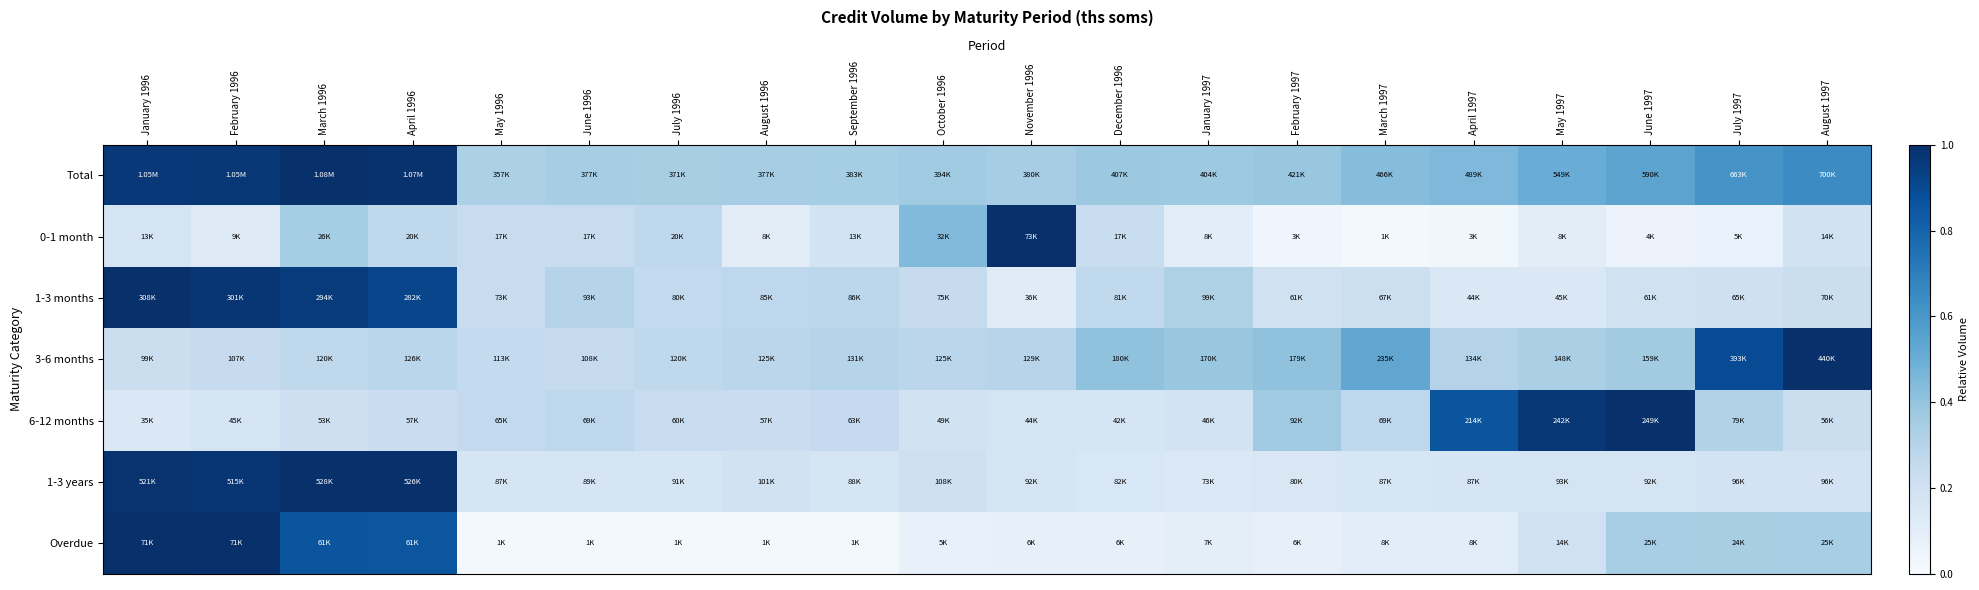

Reading left to right, transcribe all the data shown in this chart.

Total: January 1996=1.0	February 1996=1.0	March 1996=1.0	April 1996=1.0	May 1996=0.3	June 1996=0.3	July 1996=0.3	August 1996=0.3	September 1996=0.4	October 1996=0.4	November 1996=0.4	December 1996=0.4	January 1997=0.4	February 1997=0.4	March 1997=0.4	April 1997=0.5	May 1997=0.5	June 1997=0.5	July 1997=0.6	August 1997=0.6
0-1 month: January 1996=0.2	February 1996=0.1	March 1996=0.4	April 1996=0.3	May 1996=0.2	June 1996=0.2	July 1996=0.3	August 1996=0.1	September 1996=0.2	October 1996=0.4	November 1996=1.0	December 1996=0.2	January 1997=0.1	February 1997=0.0	March 1997=0.0	April 1997=0.0	May 1997=0.1	June 1997=0.1	July 1997=0.1	August 1997=0.2
1-3 months: January 1996=1.0	February 1996=1.0	March 1996=1.0	April 1996=0.9	May 1996=0.2	June 1996=0.3	July 1996=0.3	August 1996=0.3	September 1996=0.3	October 1996=0.2	November 1996=0.1	December 1996=0.3	January 1997=0.3	February 1997=0.2	March 1997=0.2	April 1997=0.1	May 1997=0.1	June 1997=0.2	July 1997=0.2	August 1997=0.2
3-6 months: January 1996=0.2	February 1996=0.2	March 1996=0.3	April 1996=0.3	May 1996=0.3	June 1996=0.2	July 1996=0.3	August 1996=0.3	September 1996=0.3	October 1996=0.3	November 1996=0.3	December 1996=0.4	January 1997=0.4	February 1997=0.4	March 1997=0.5	April 1997=0.3	May 1997=0.3	June 1997=0.4	July 1997=0.9	August 1997=1.0
6-12 months: January 1996=0.1	February 1996=0.2	March 1996=0.2	April 1996=0.2	May 1996=0.3	June 1996=0.3	July 1996=0.2	August 1996=0.2	September 1996=0.3	October 1996=0.2	November 1996=0.2	December 1996=0.2	January 1997=0.2	February 1997=0.4	March 1997=0.3	April 1997=0.9	May 1997=1.0	June 1997=1.0	July 1997=0.3	August 1997=0.2
1-3 years: January 1996=1.0	February 1996=1.0	March 1996=1.0	April 1996=1.0	May 1996=0.2	June 1996=0.2	July 1996=0.2	August 1996=0.2	September 1996=0.2	October 1996=0.2	November 1996=0.2	December 1996=0.2	January 1997=0.1	February 1997=0.2	March 1997=0.2	April 1997=0.2	May 1997=0.2	June 1997=0.2	July 1997=0.2	August 1997=0.2
Overdue: January 1996=1.0	February 1996=1.0	March 1996=0.9	April 1996=0.9	May 1996=0.0	June 1996=0.0	July 1996=0.0	August 1996=0.0	September 1996=0.0	October 1996=0.1	November 1996=0.1	December 1996=0.1	January 1997=0.1	February 1997=0.1	March 1997=0.1	April 1997=0.1	May 1997=0.2	June 1997=0.3	July 1997=0.3	August 1997=0.3